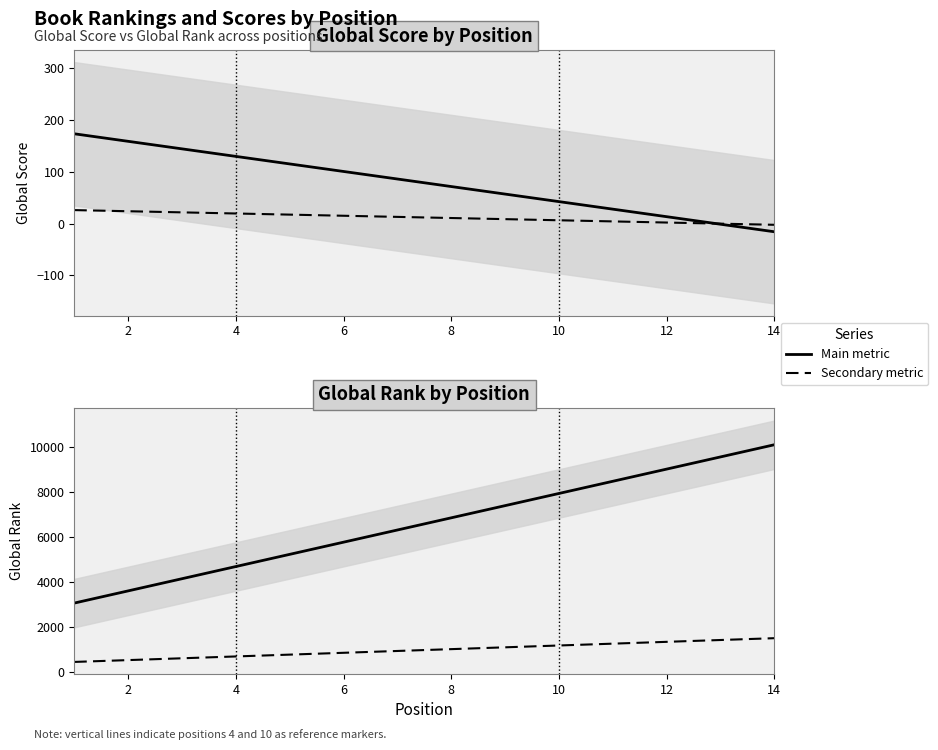

Reading left to right, list all the values displayed in this chart.

Global Score: 173.4	158.8	144.3	129.7	115.2	100.6	86.1	71.5	57.0	42.4	27.9	13.3	-1.2	-15.8
Global Rank (scaled): 26.0	23.8	21.6	19.5	17.3	15.1	12.9	10.7	8.5	6.4	4.2	2.0	-0.2	-2.4
Global Rank: 3074.7	3615.5	4156.3	4697.1	5237.9	5778.7	6319.5	6860.3	7401.0	7941.8	8482.6	9023.4	9564.2	10105.0
Global Score (scaled): 461.2	542.3	623.4	704.6	785.7	866.8	947.9	1029.0	1110.2	1191.3	1272.4	1353.5	1434.6	1515.8